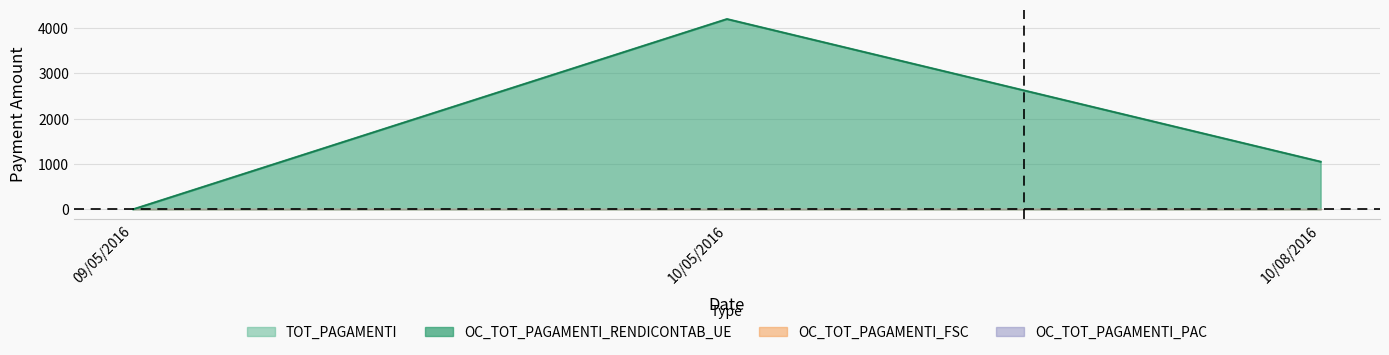

What is the sum of all OC_TOT_PAGAMENTI_RENDICONTAB_UE values?

5250